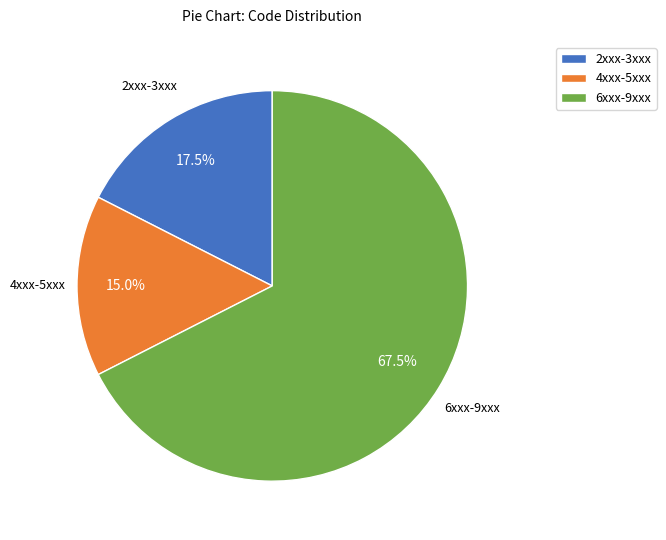

Which category has the biggest portion of the pie?

6xxx-9xxx